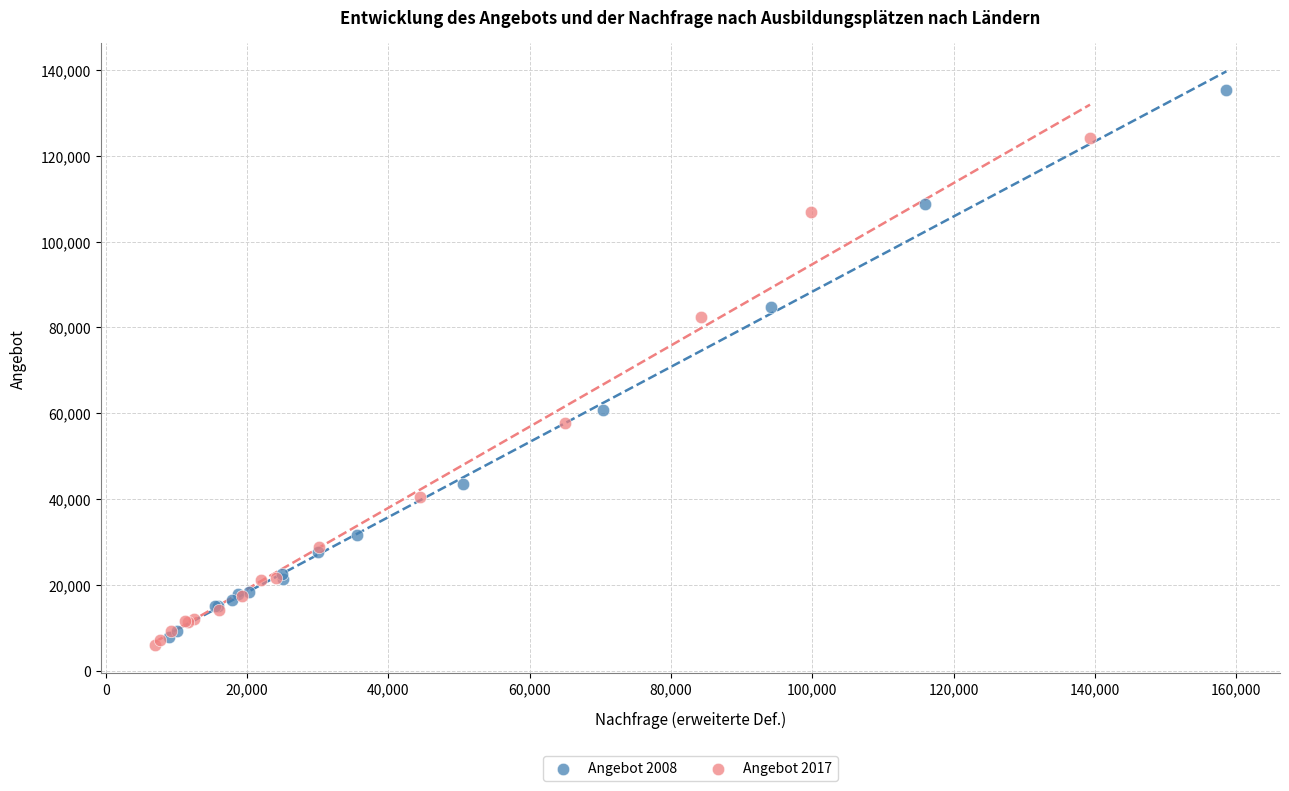

Which series reaches the maximum Y coordinate?

Angebot 2008